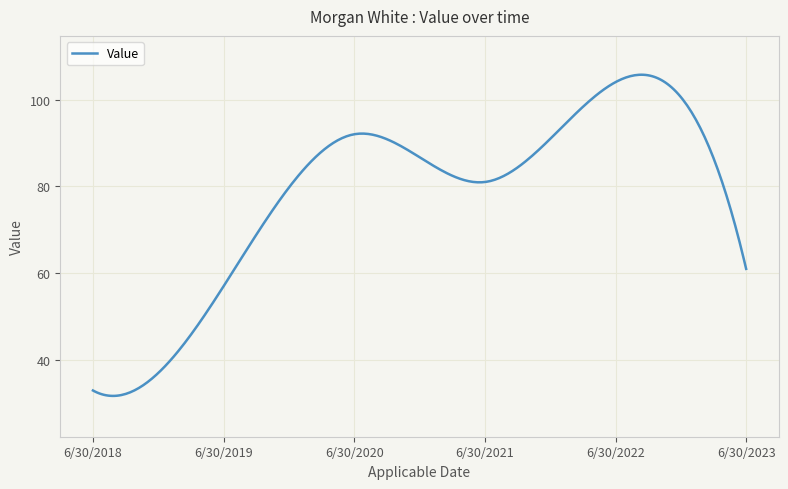

What is the smallest value displayed?

31.7